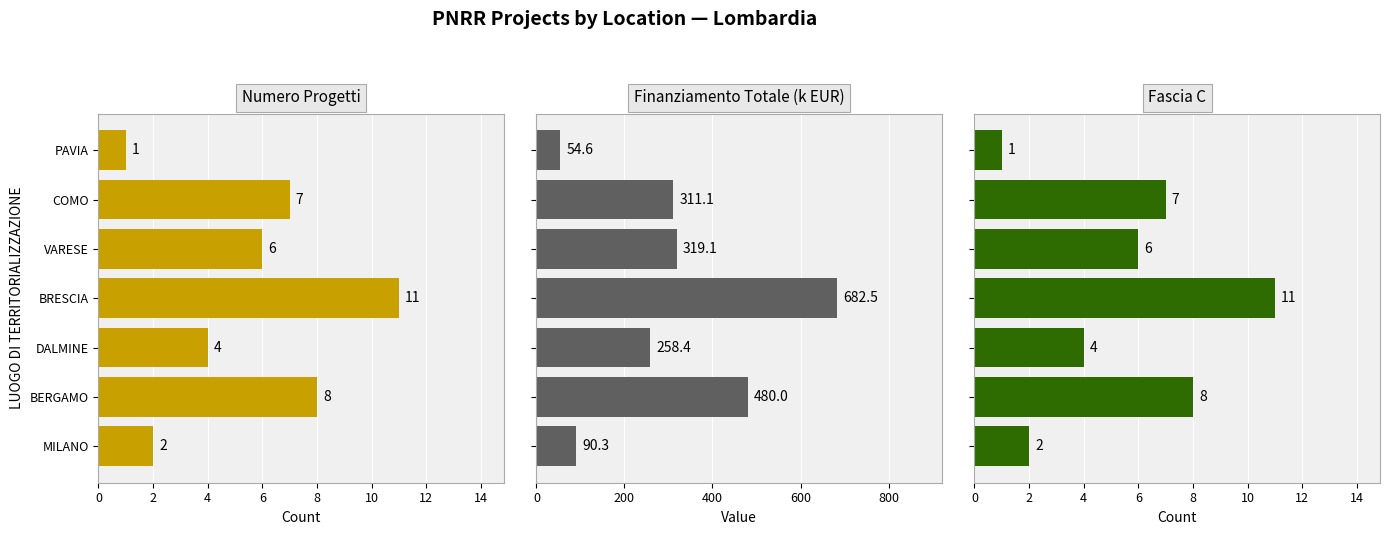

The value of Fascia C at BERGAMO is 8.0. True or false?

True